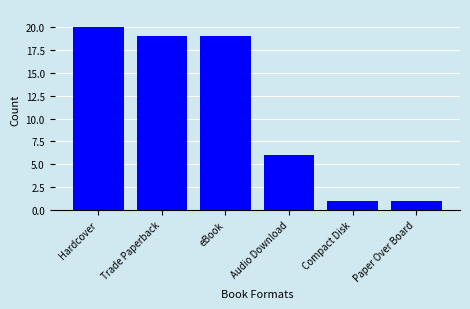

Reading left to right, transcribe all the data shown in this chart.

Hardcover=20	Trade Paperback=19	eBook=19	Audio Download=6	Compact Disk=1	Paper Over Board=1